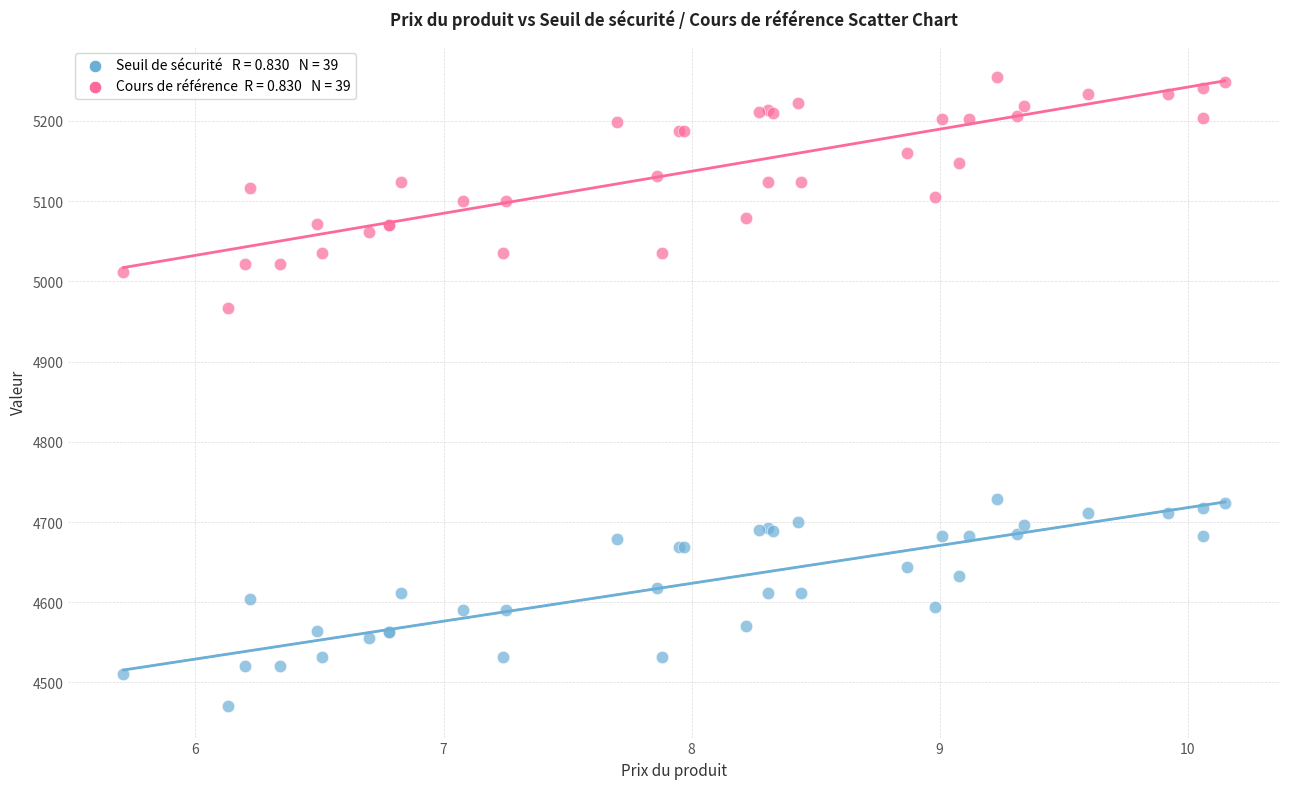

Across all series, what Y value is closest to 4862?

4967.2